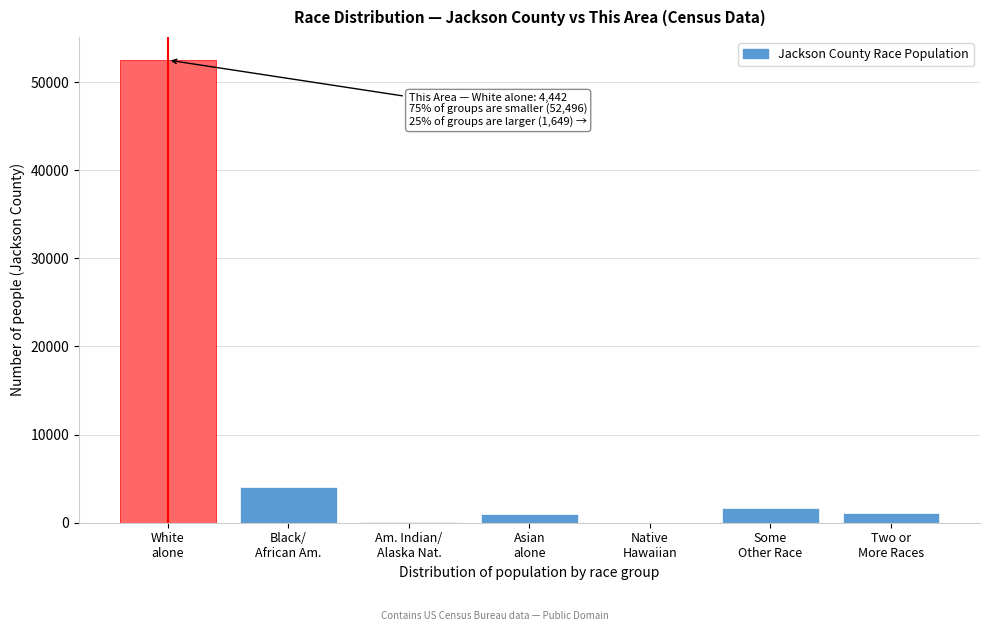

What is the sum of all values?

60485